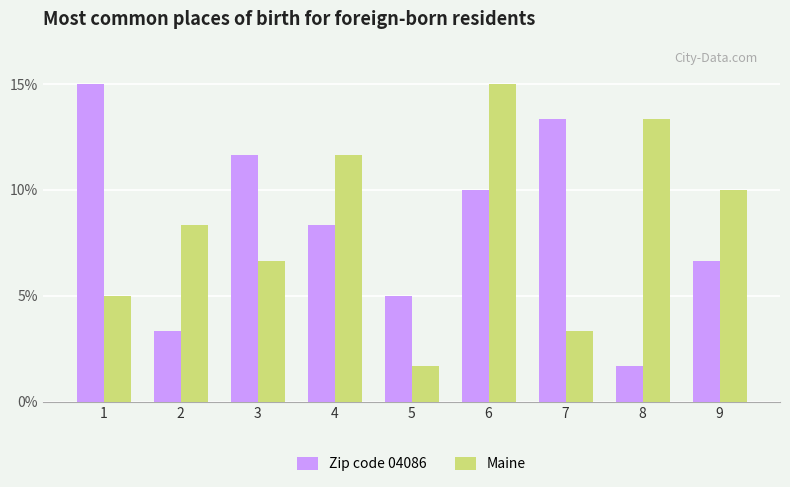

Does the chart contain any negative values?

No